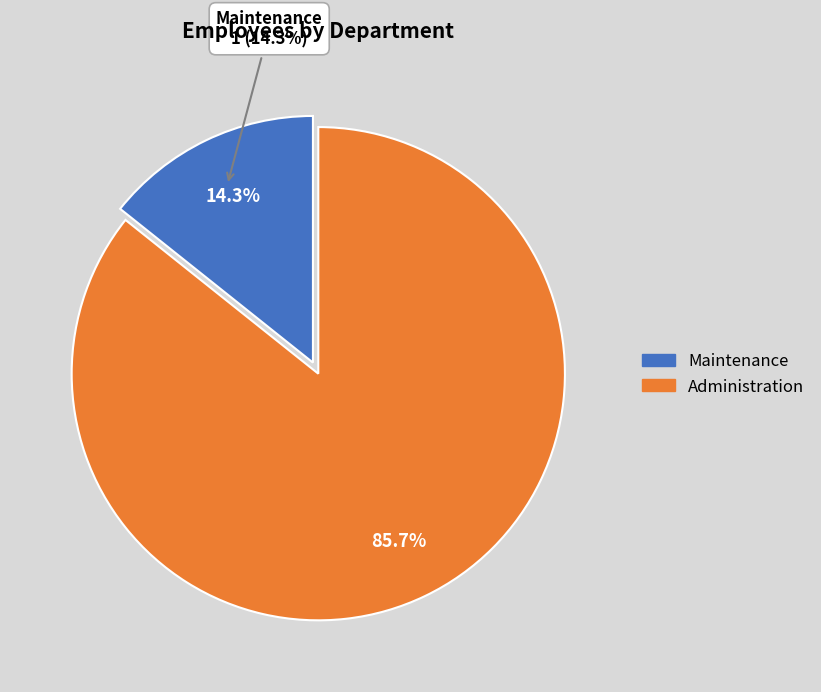

What is the largest slice in the pie chart?

Administration